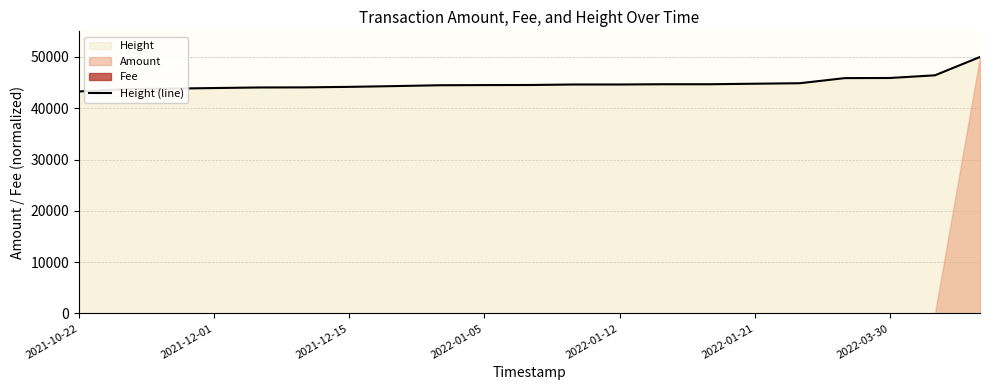

Reading left to right, list all the values displayed in this chart.

43280.0	43706.6	43826.6	43942.6	44056.6	44073.7	44173.1	44323.1	44487.4	44521.4	44538.6	44637.5	44635.9	44686.1	44686.0	44786.2	44883.9	45880.2	45904.0	46426.9	50000.0